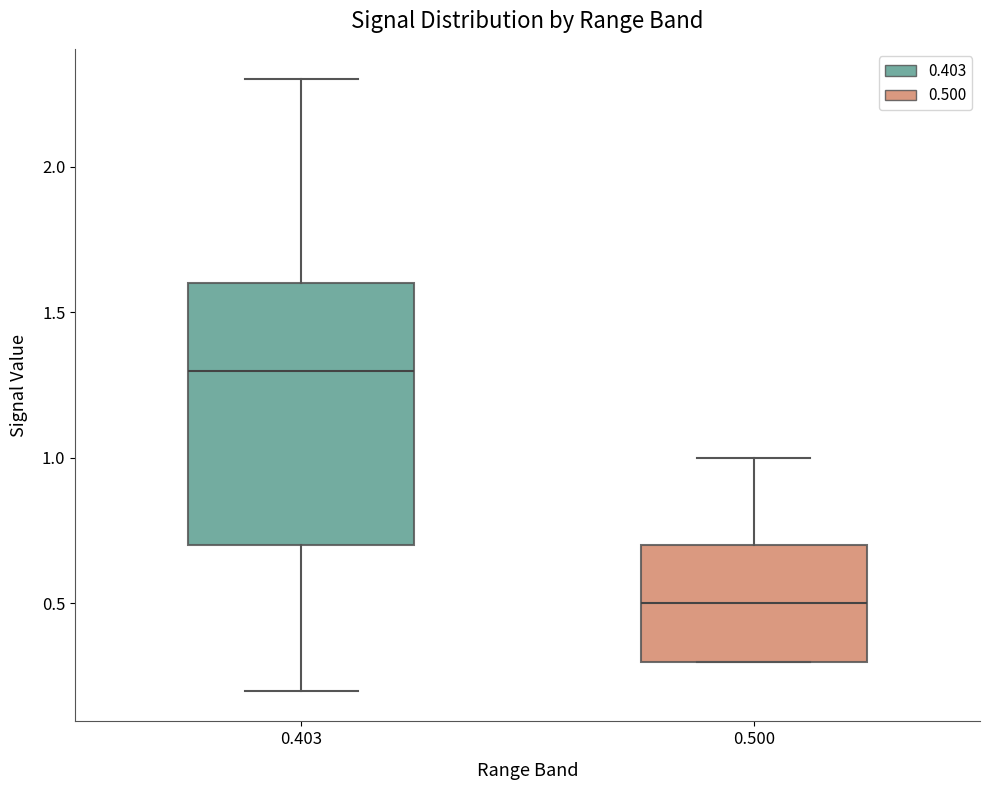

Reading left to right, transcribe this box plot: for each box, give where its median line is, the range the box spans, and where its two whiskers end, as read against the y-axis. The values are not printed on the chart, so give them approximately, as read against the axis.

0.403: median 1.3, box 0.7 to 1.6, whiskers 0.2 to 2.3
0.500: median 0.5, box 0.3 to 0.7, whiskers 0.3 to 1.0